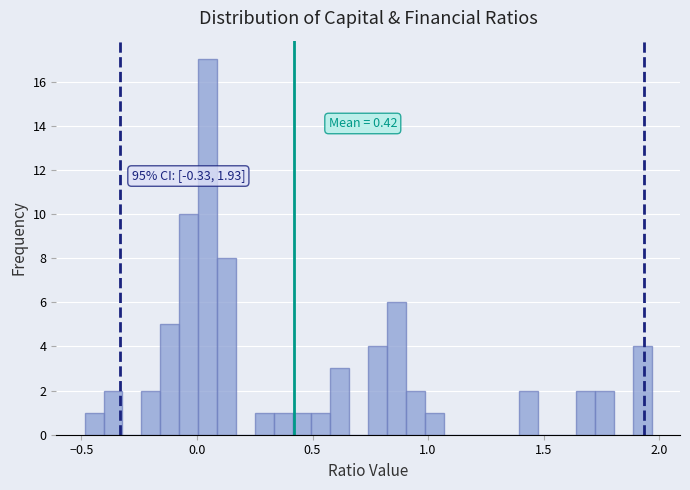

Read against the x-axis, roughly where is the centre of the tallest bar?

0.05